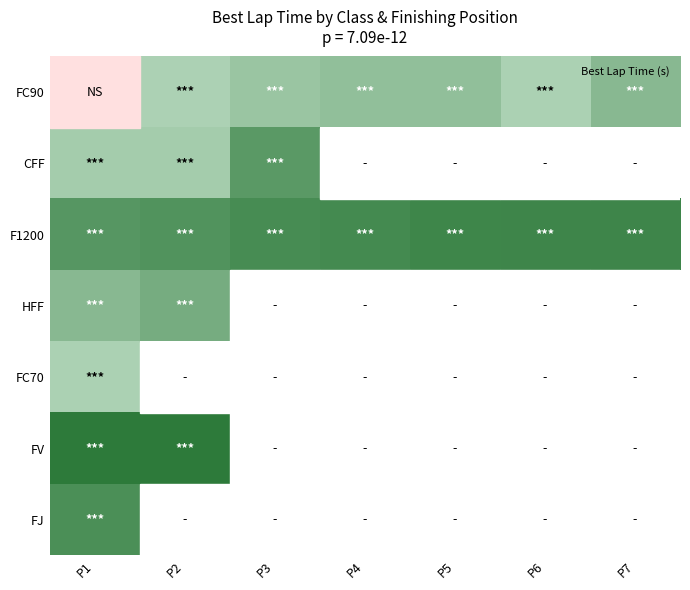

At how many categories does at least one series exceed 103?

7